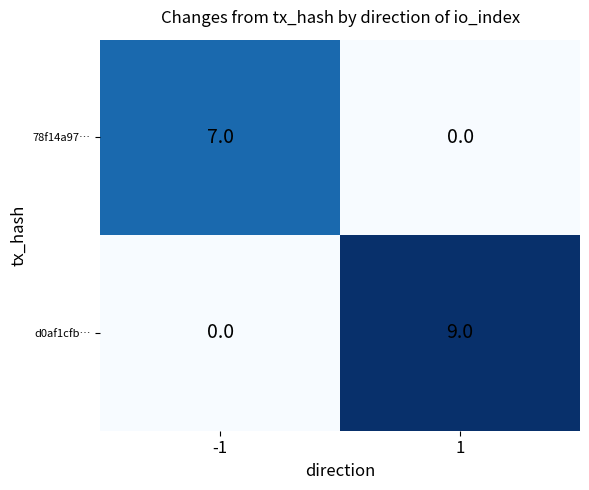

Is it true that d0af1cfb… equals 4 at -1?

False